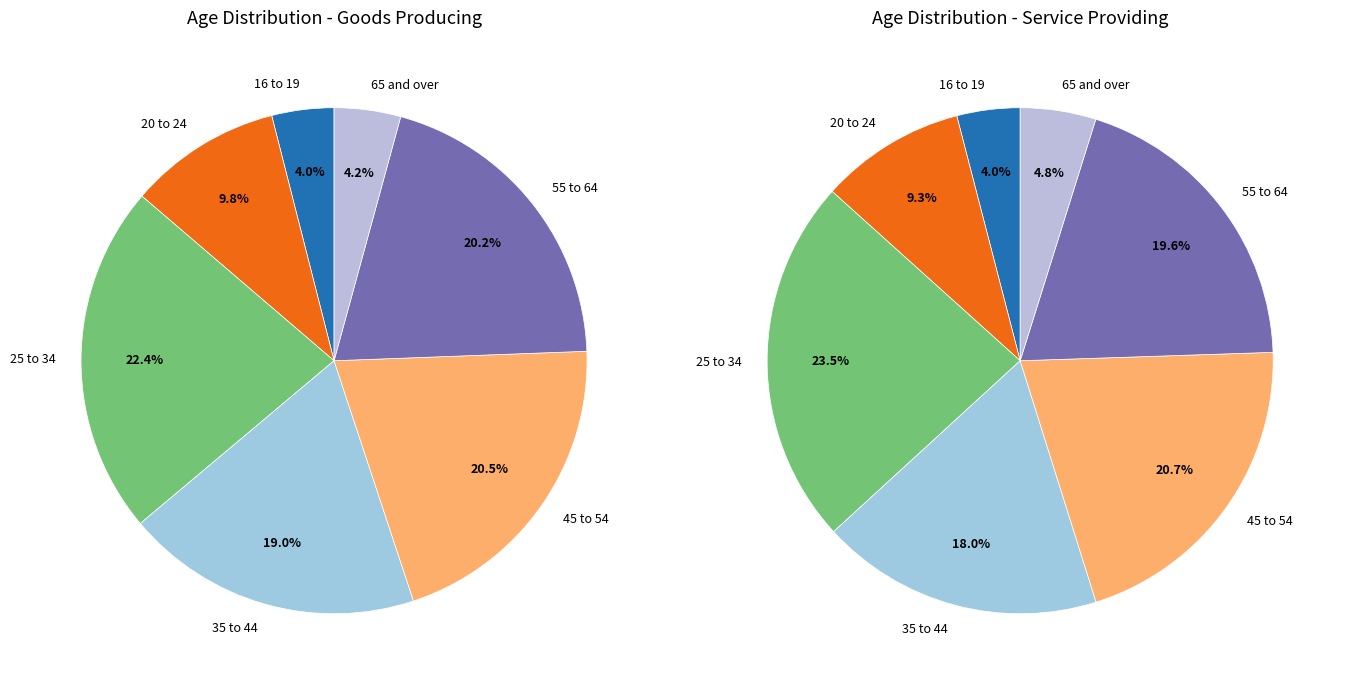

Is it true that 25 to 34 is 32% of the pie?

False